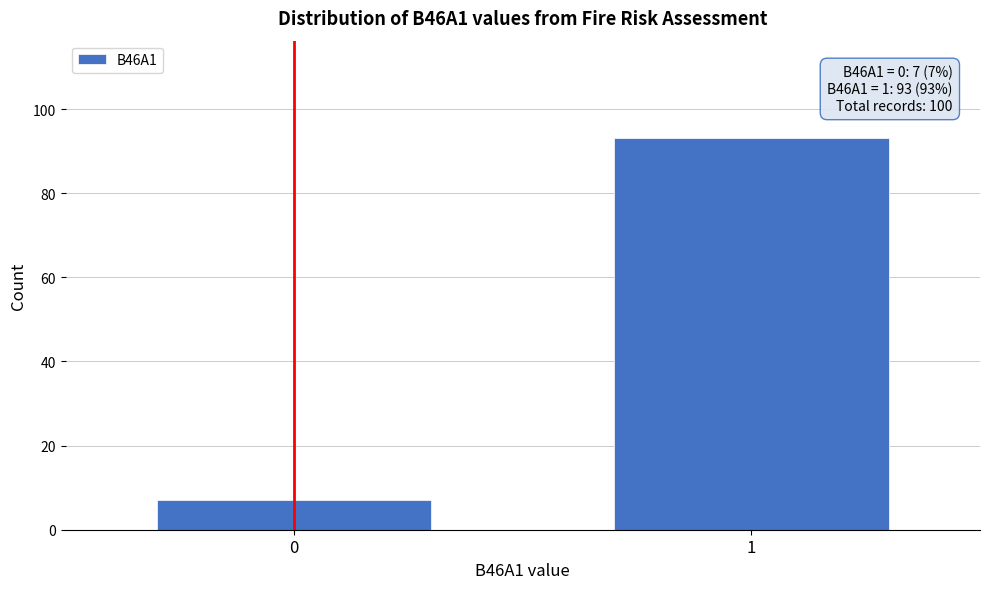

Reading left to right, extract all data points from this chart.

7	93